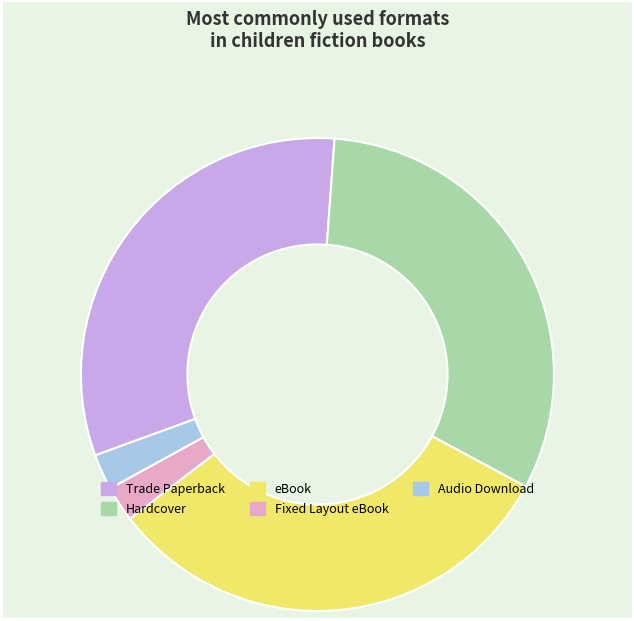

Which has a higher value, Audio Download or eBook?

eBook